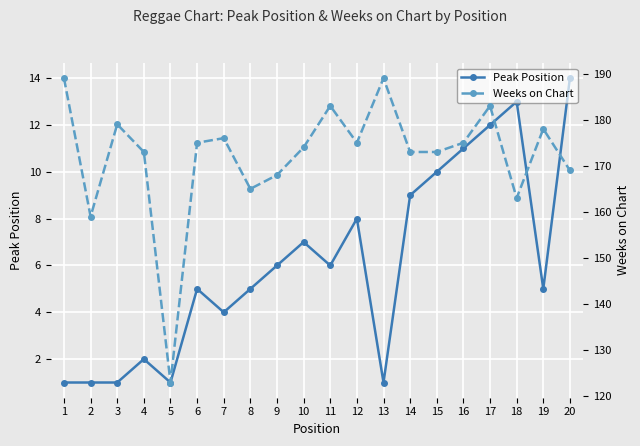

Which series has the largest range (max minus min)?

Weeks on Chart